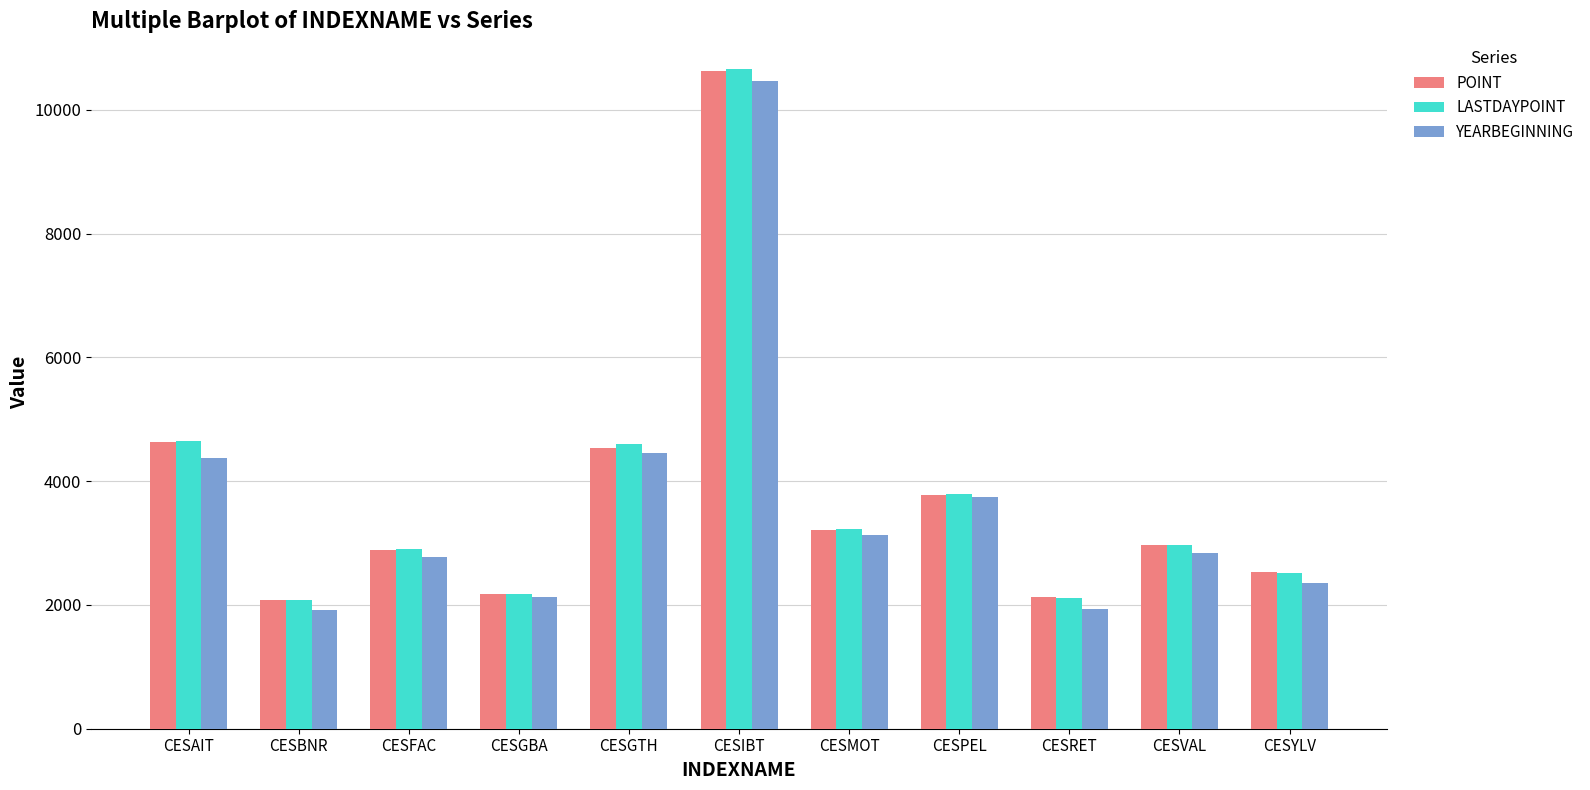

The value of POINT at CESPEL is 6581.9. True or false?

False